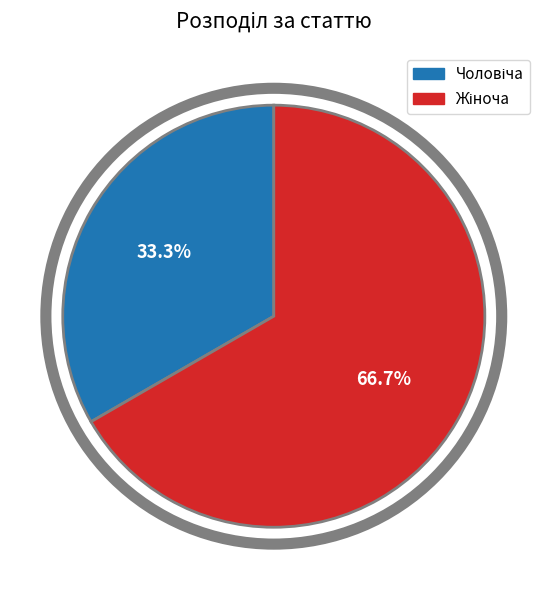

Which has a higher value, Жіноча or Чоловіча?

Жіноча